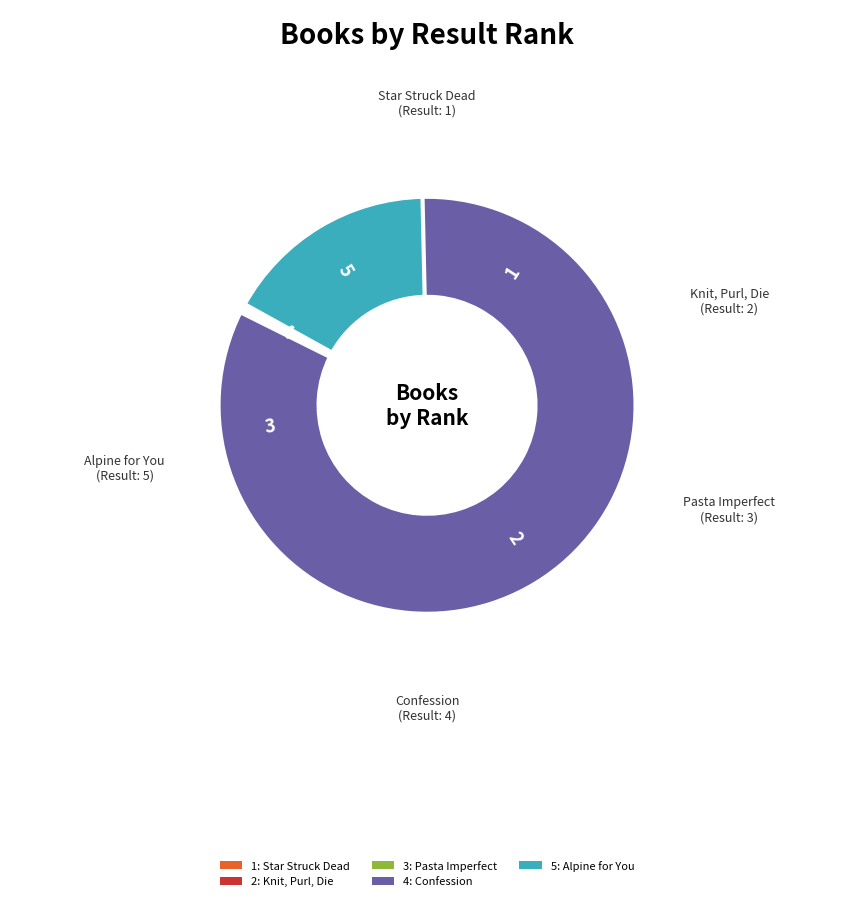

To the nearest percent, what portion does Alpine for You represent?

17%